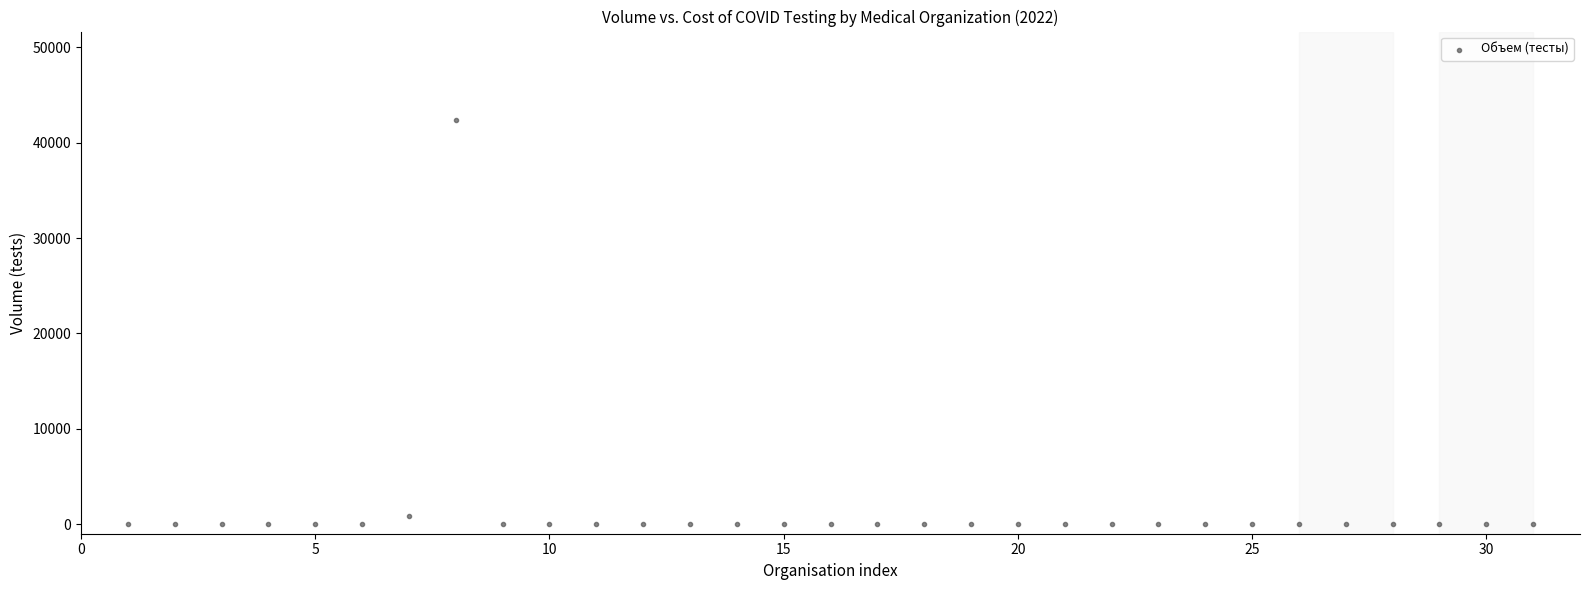

What is the range of X values (max minus min)?

30